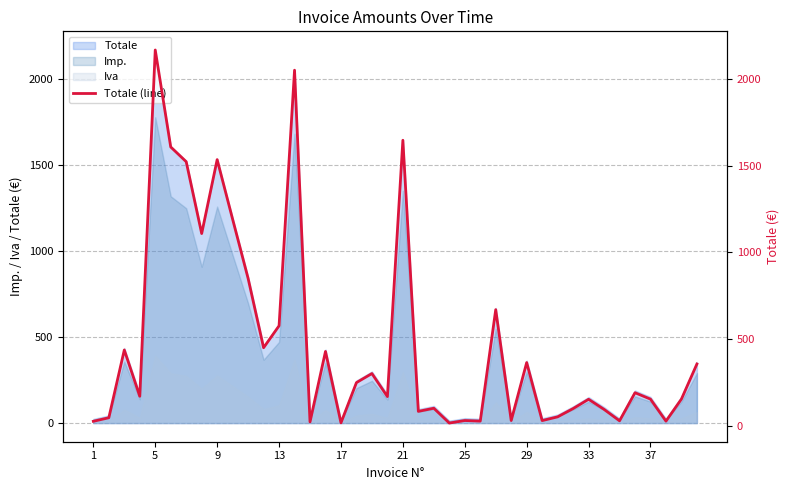

Is the value of Imp. at 5 greater than the value of Totale at 1?

Yes